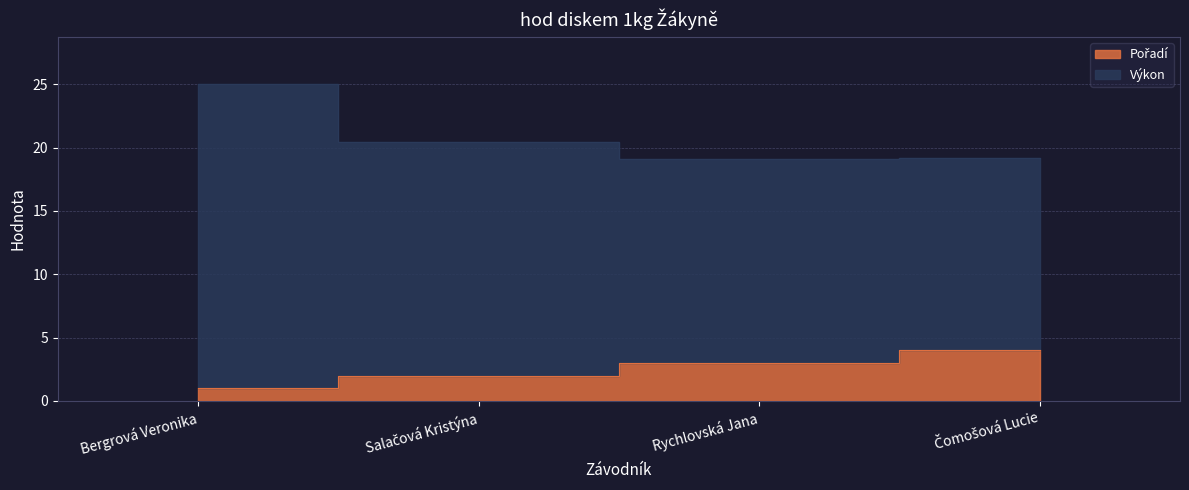

Between Bergrová Veronika and Rychlovská Jana, which series saw the biggest shift?

Výkon